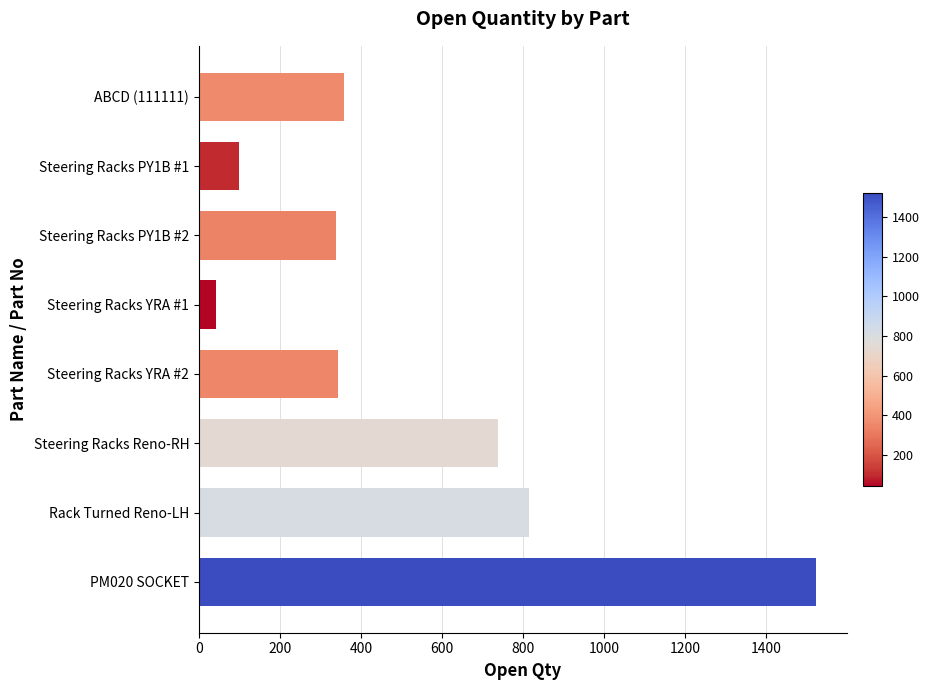

What is the ratio of the value at Steering Racks PY1B #1 to the value at Steering Racks YRA #1?

2.3